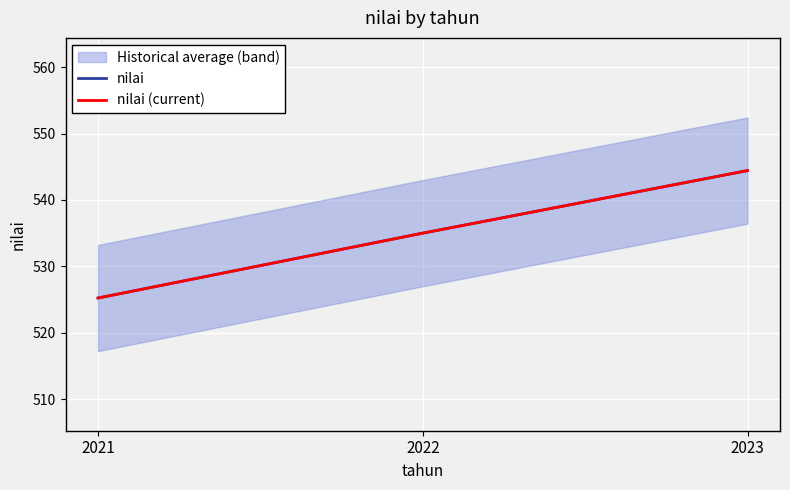

What are all the series names shown in the legend?

nilai, nilai (current)